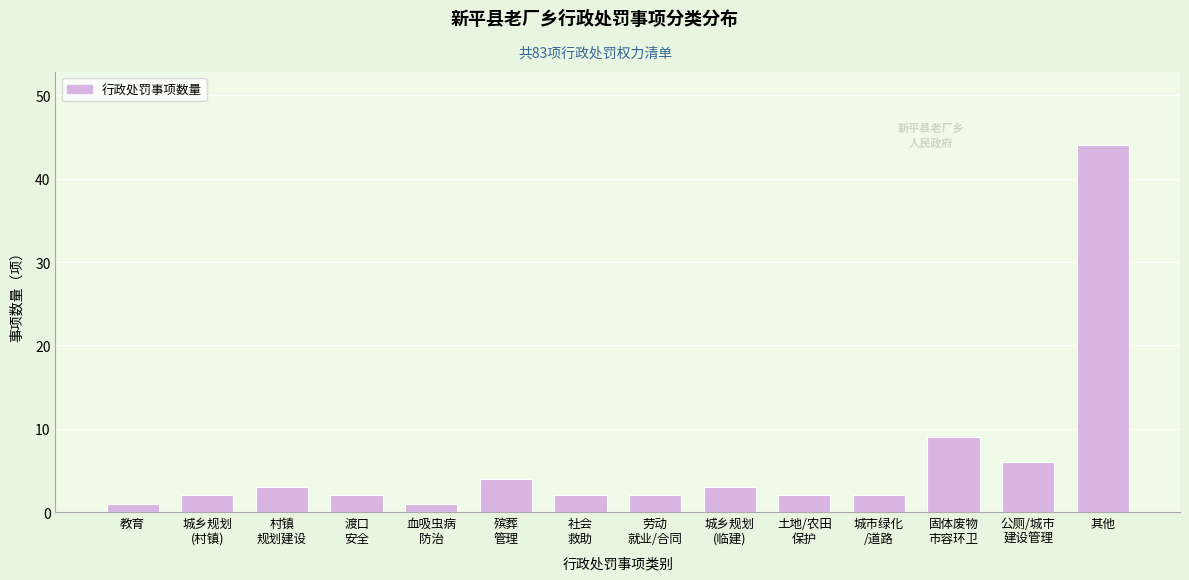

Reading left to right, transcribe all the data shown in this chart.

1	2	3	2	1	4	2	2	3	2	2	9	6	44